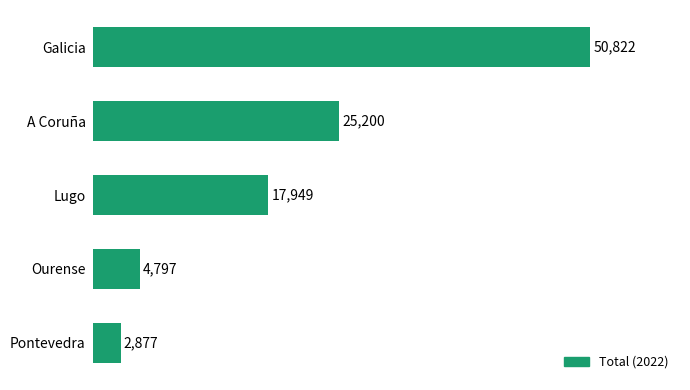

List the labels in order of value, smallest first.

Pontevedra, Ourense, Lugo, A Coruña, Galicia